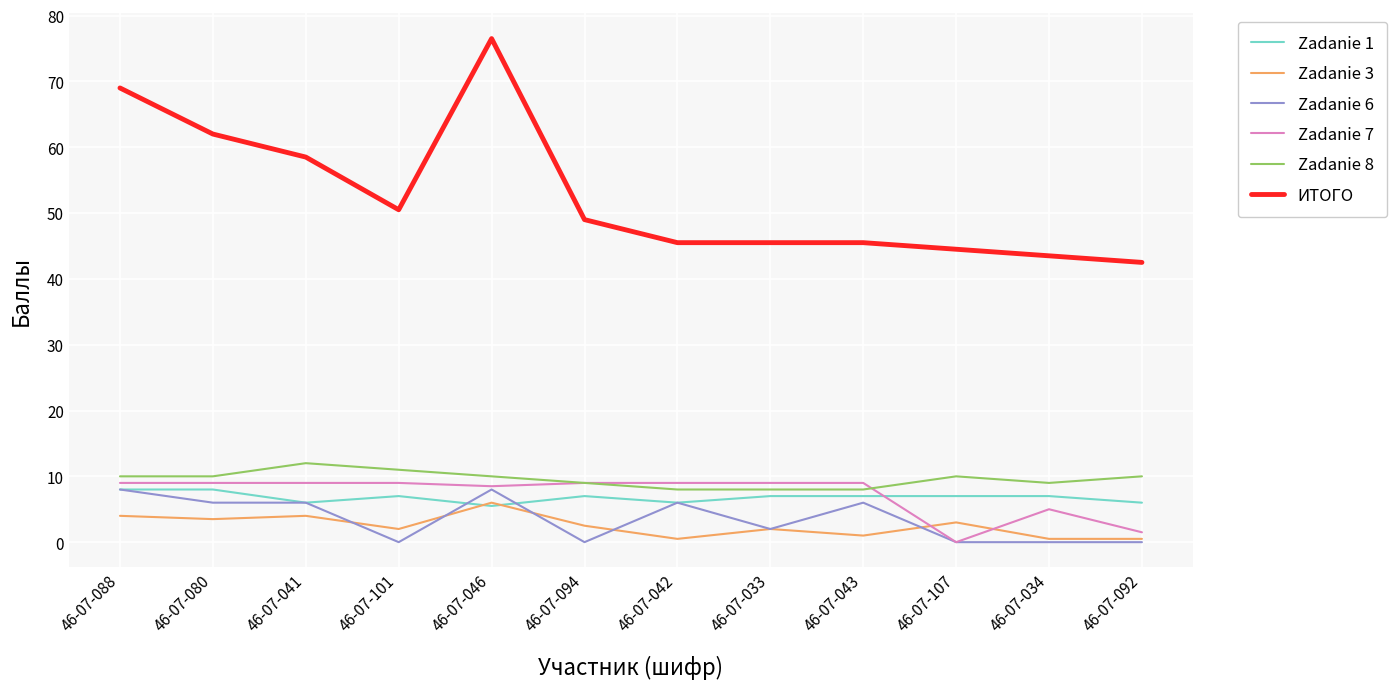

True or false: ИТОГО and Zadanie 1 intersect in this chart.

False